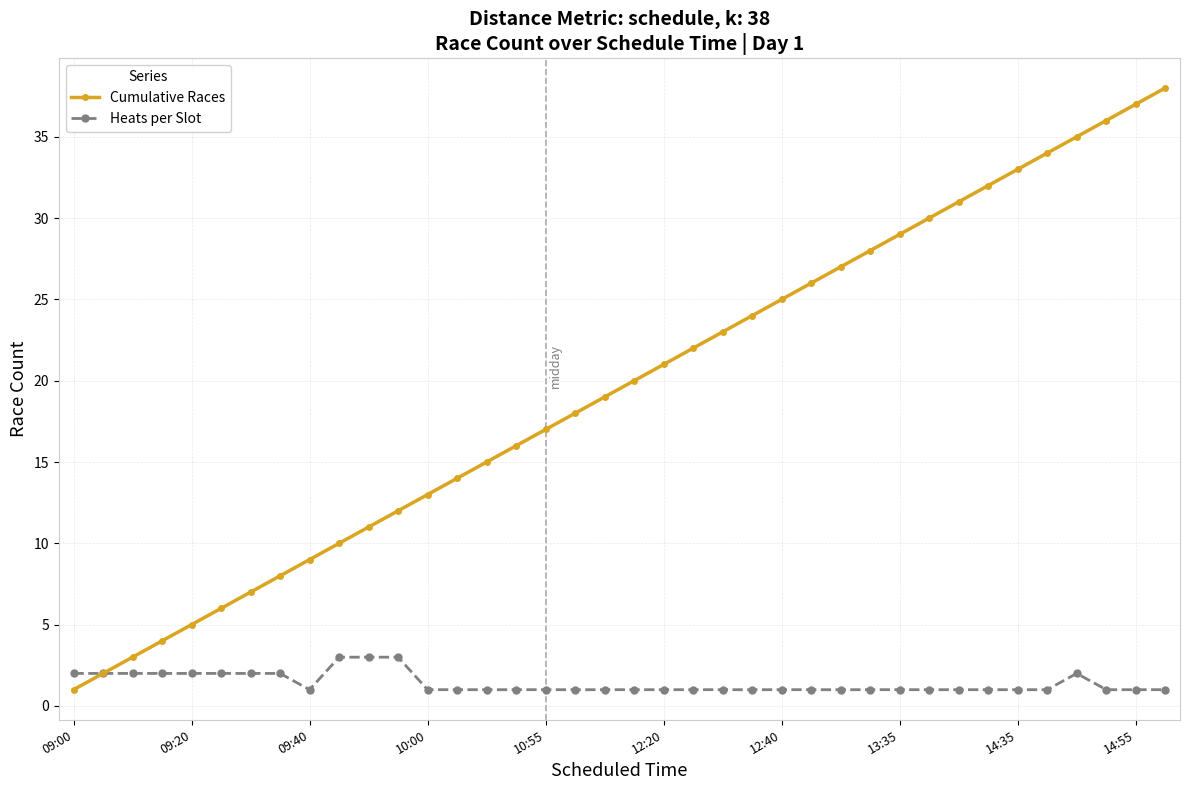

What is the maximum value shown in the chart?

38